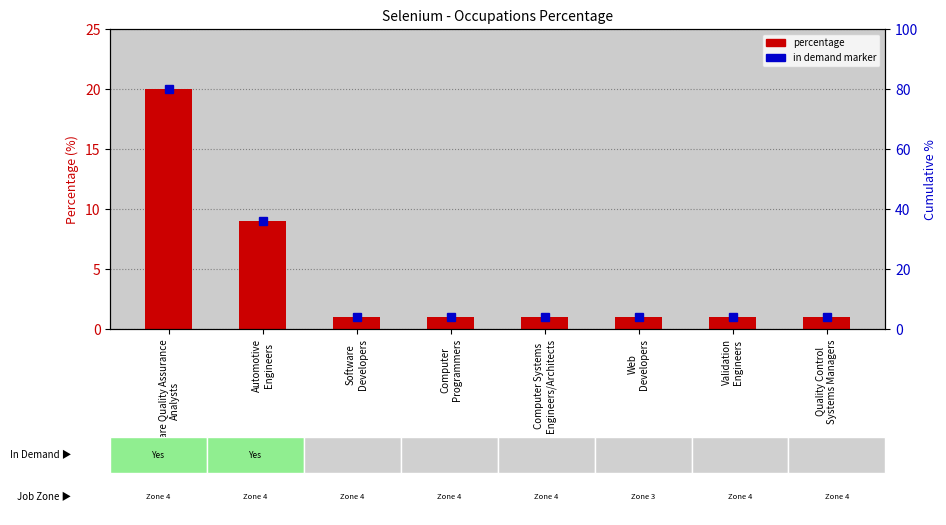

Are the bars horizontal?

No